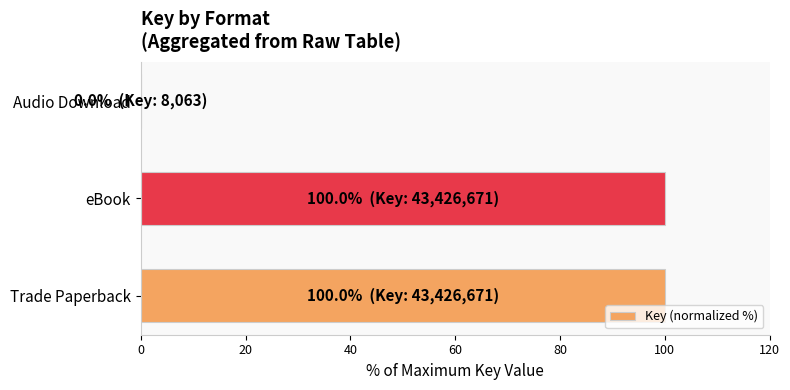

What is the maximum value shown in the chart?

100.0